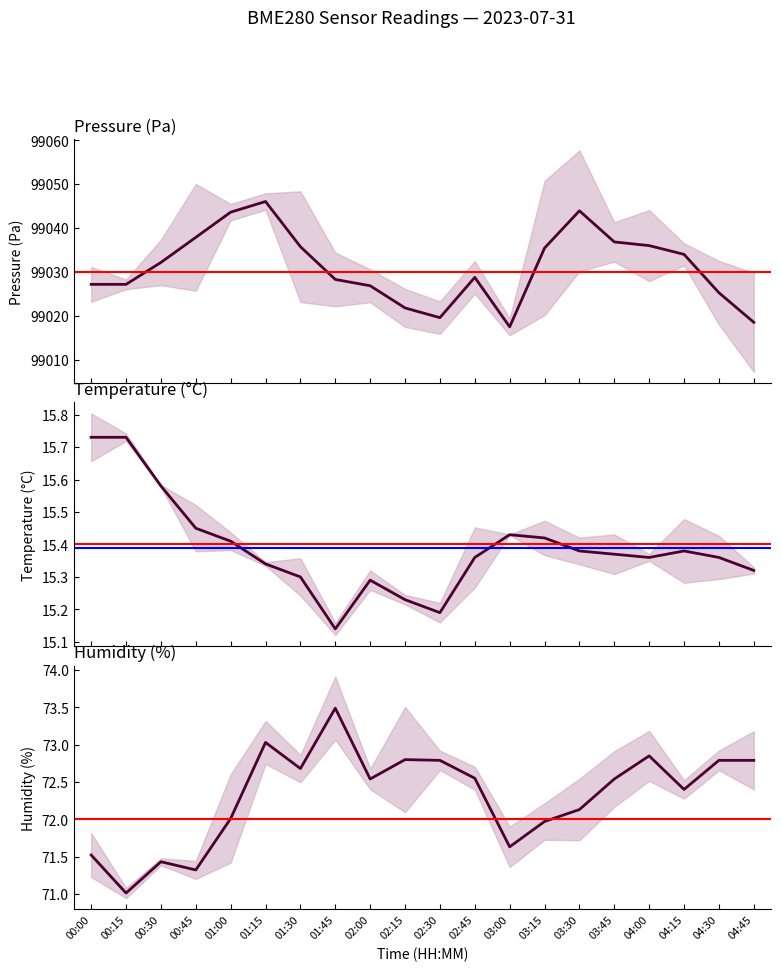

True or false: humidity and pressure cross at least once.

False